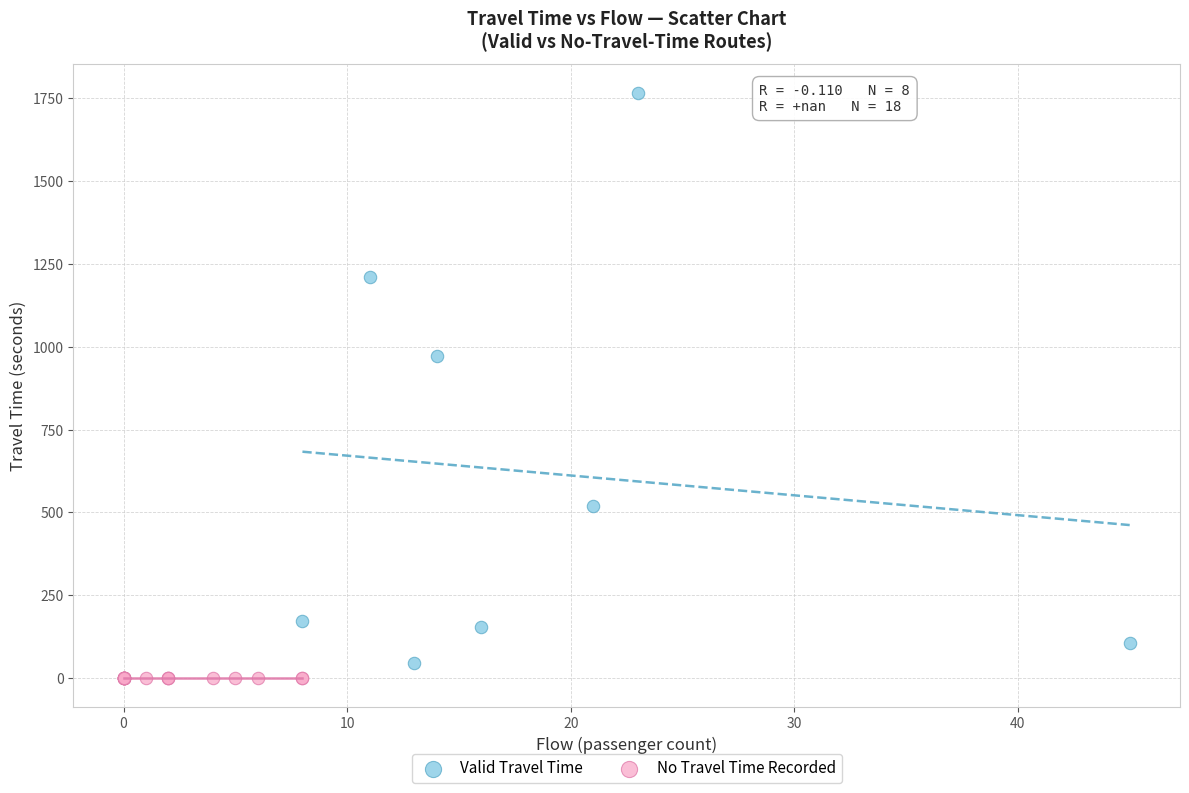

Which series contains the highest Y value?

Valid Travel Time